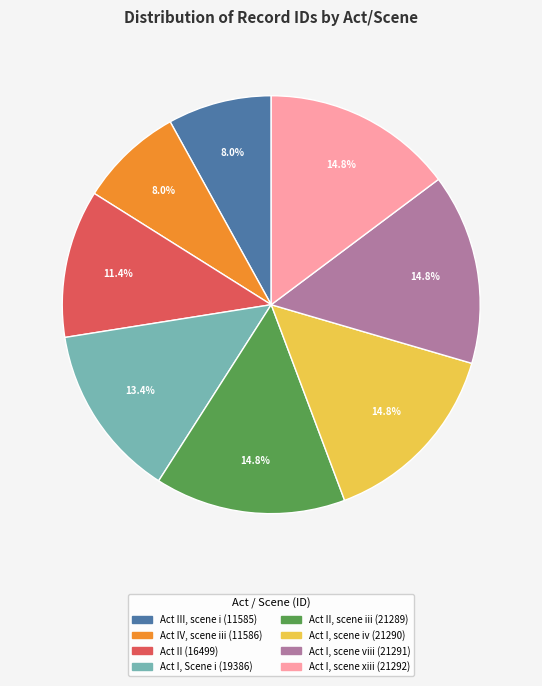

Does any single category account for the majority?

No